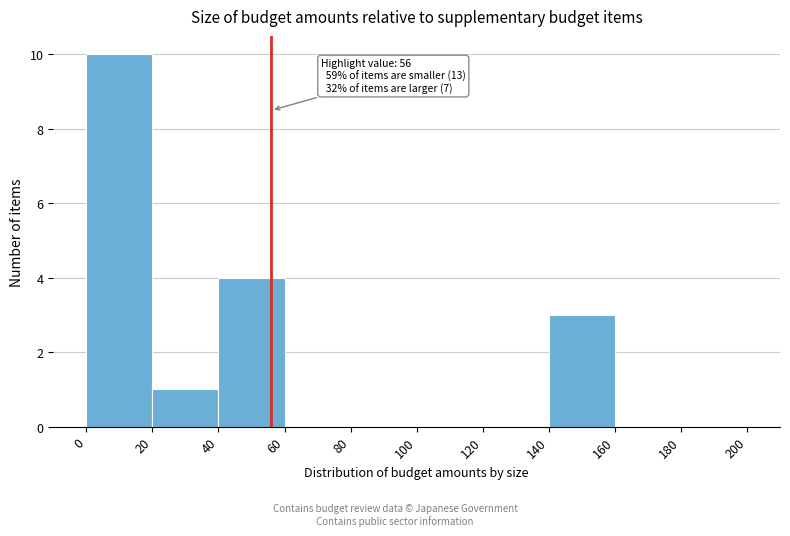

Over which range of the x-axis is the bar tallest?

0 to 20